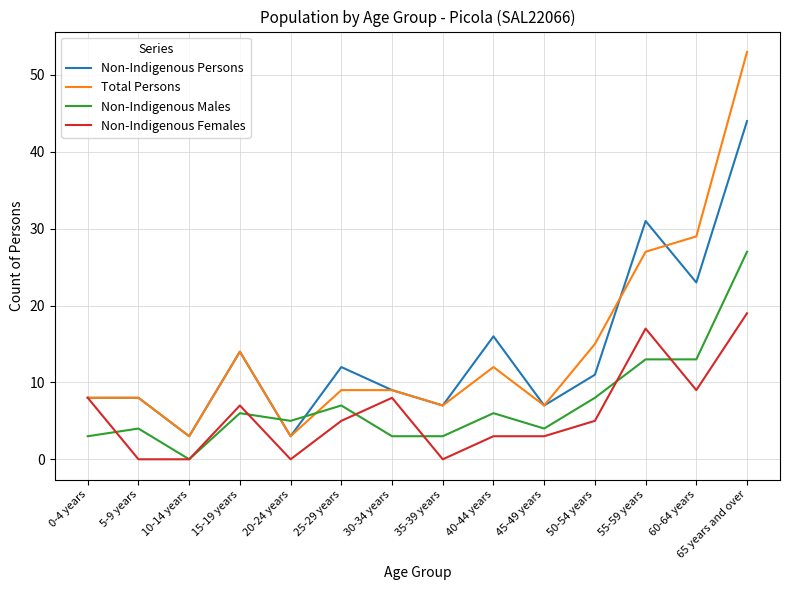

At how many categories does at least one series exceed 49?

1